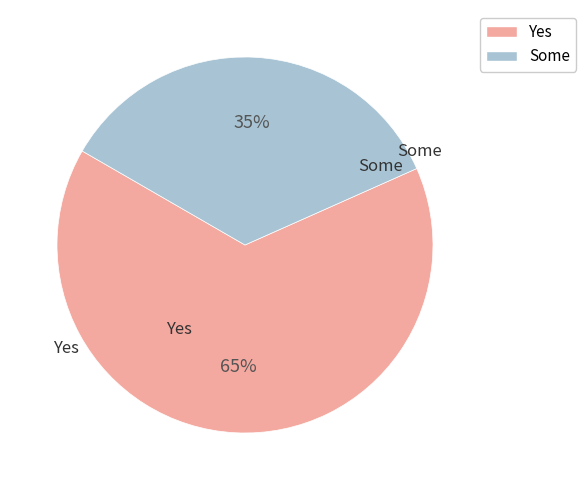

Does any single category account for the majority?

Yes